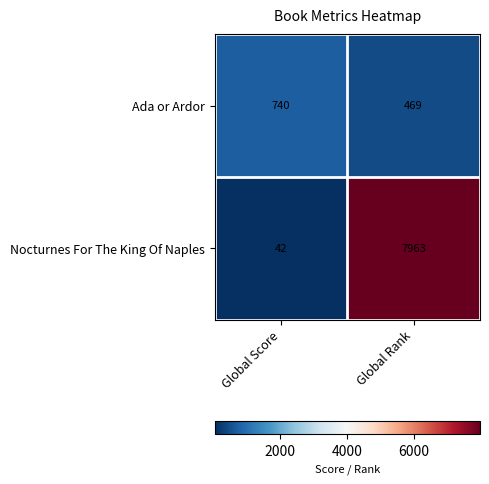

Reading right to left, list all the values displayed in this chart.

Ada or Ardor: 469	740
Nocturnes For The King Of Naples: 7963	42